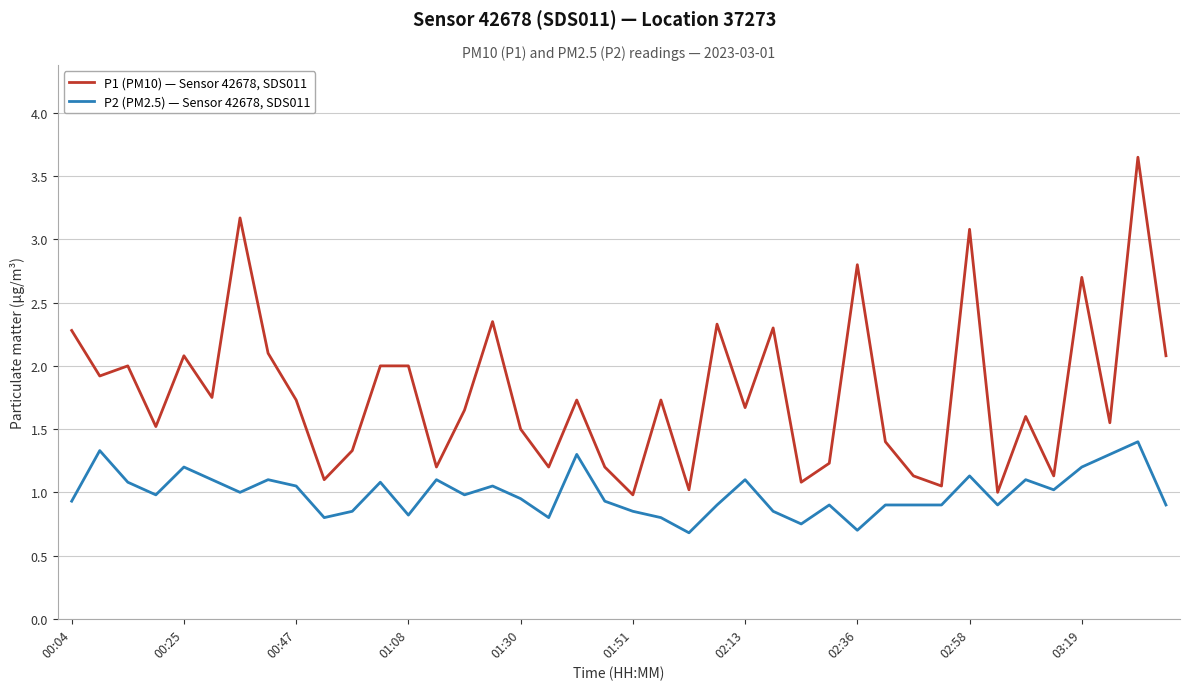

Rank the series by their average value, from highest to lowest.

P1 (PM10) — Sensor 42678, SDS011, P2 (PM2.5) — Sensor 42678, SDS011